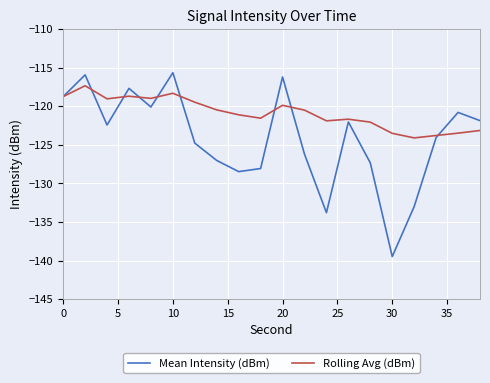

Rank the series by their average value, from highest to lowest.

Rolling Avg (dBm), Mean Intensity (dBm)